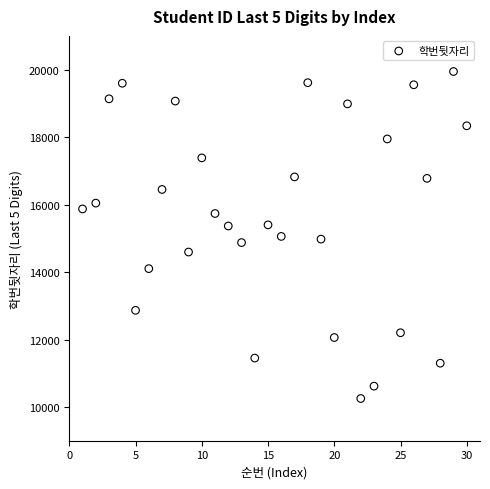

What is the range of Y values (max minus min)?

9693